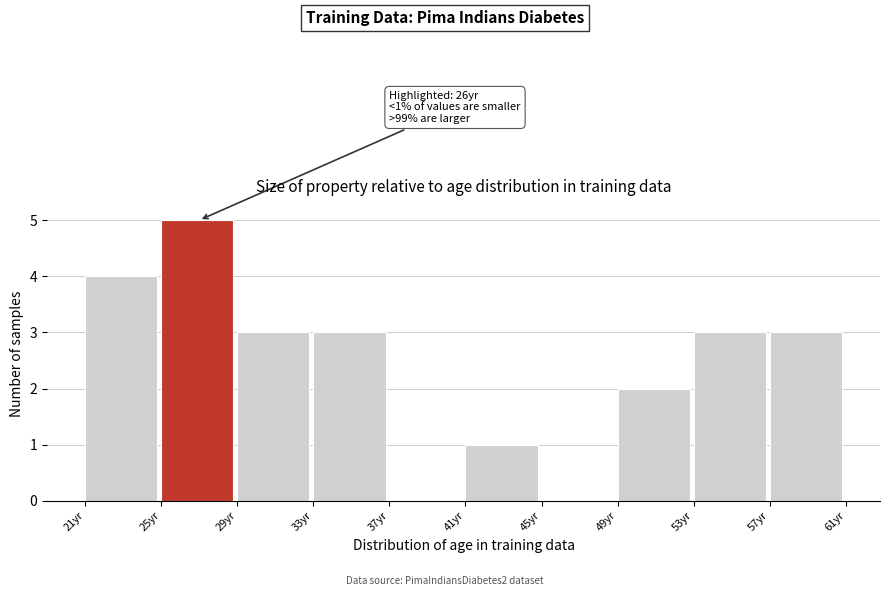

Over which range of the x-axis is the bar tallest?

25 to 29